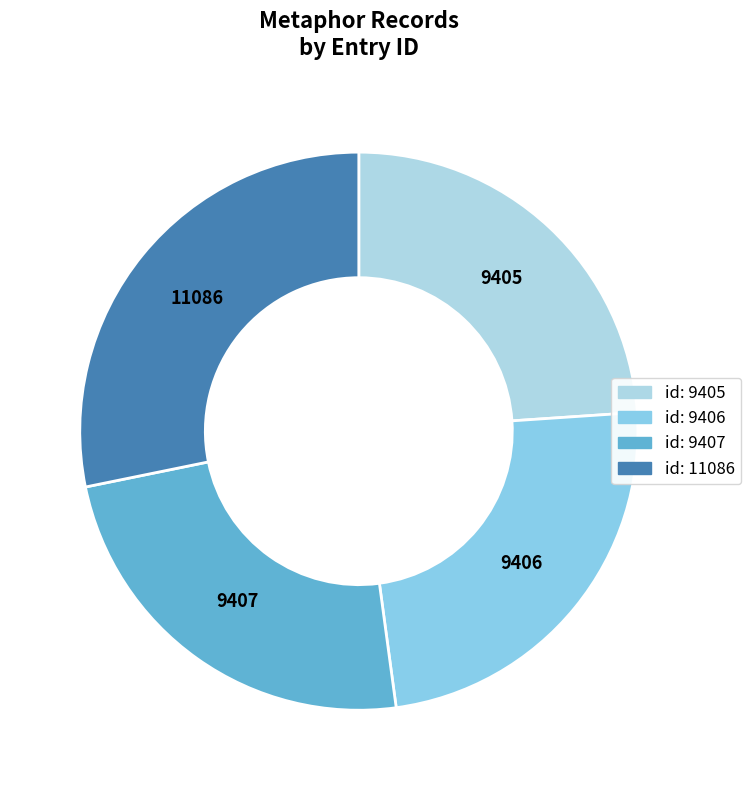

Is there a majority slice in this chart?

No